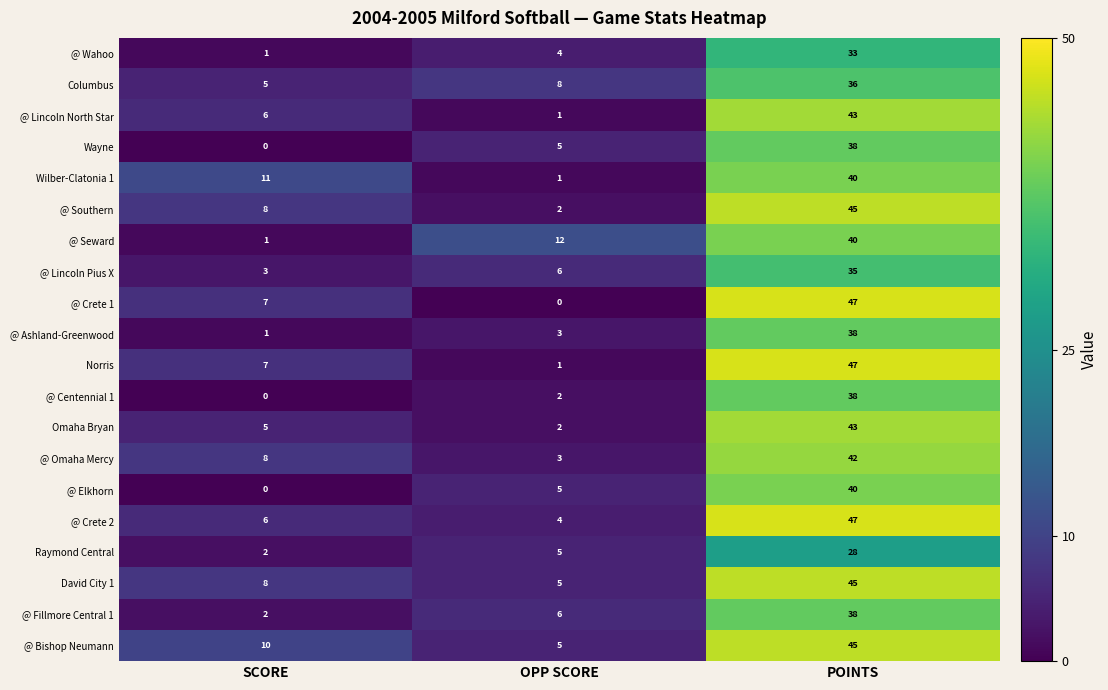

True or false: David City 1 has a value of 45 at POINTS.

True